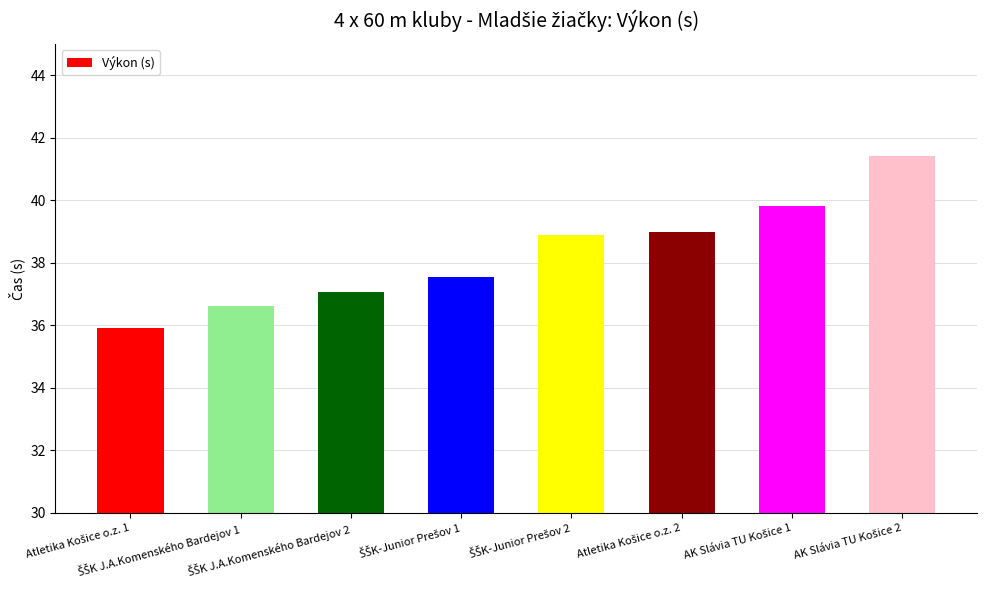

How many data points are less than 38?

4